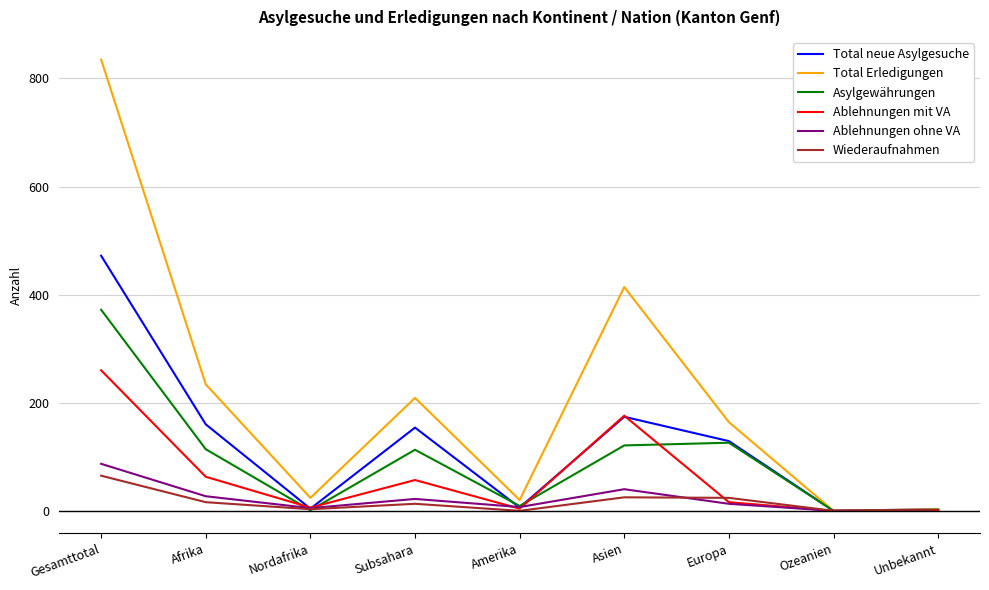

What value does the Ablehnungen mit VA series have at Gesamttotal?

260